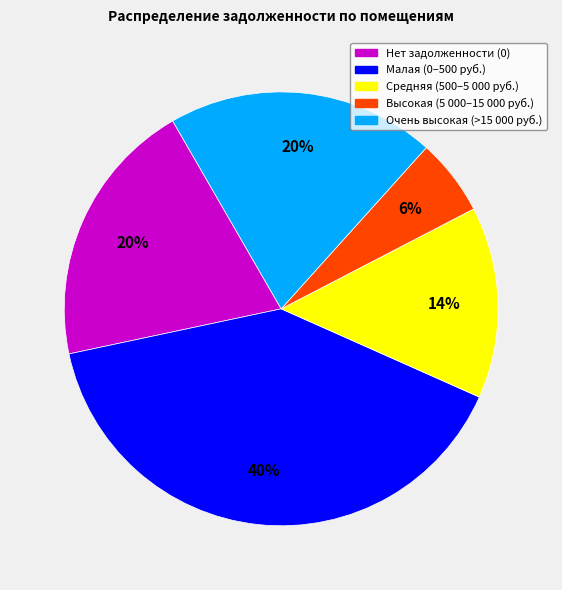

Is there a majority slice in this chart?

No